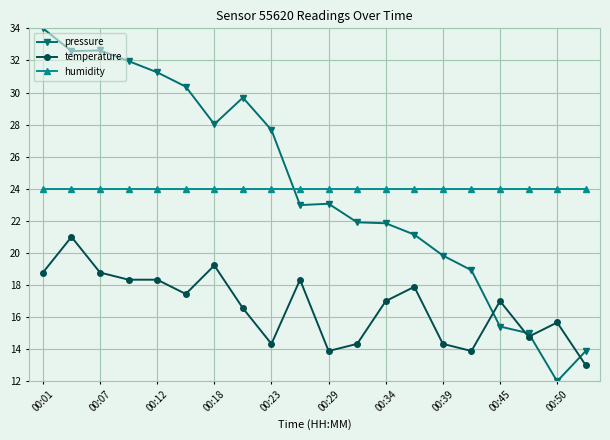

What is the lowest value of the pressure series?

12.0